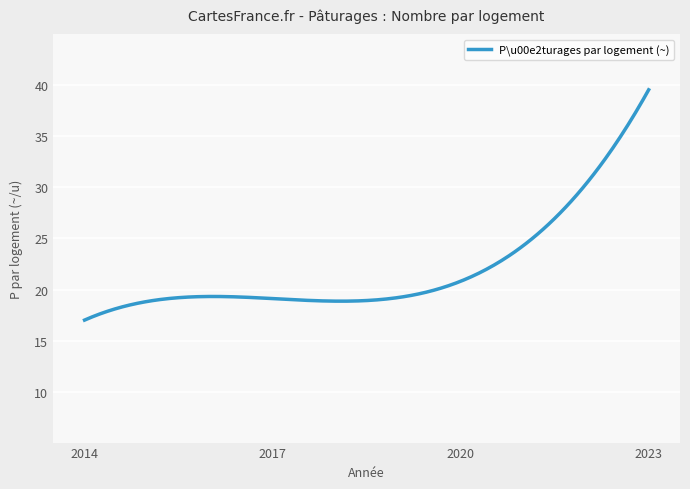

What is the difference between the maximum and minimum values?

22.6